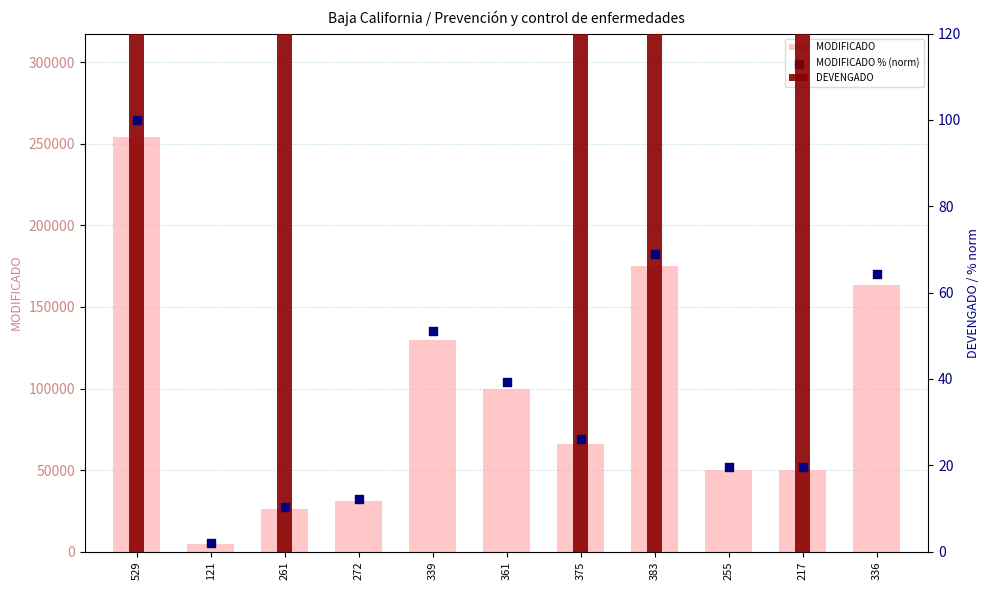

Is the value of DEVENGADO at 121 greater than the value of MODIFICADO % (norm) at 529?

No